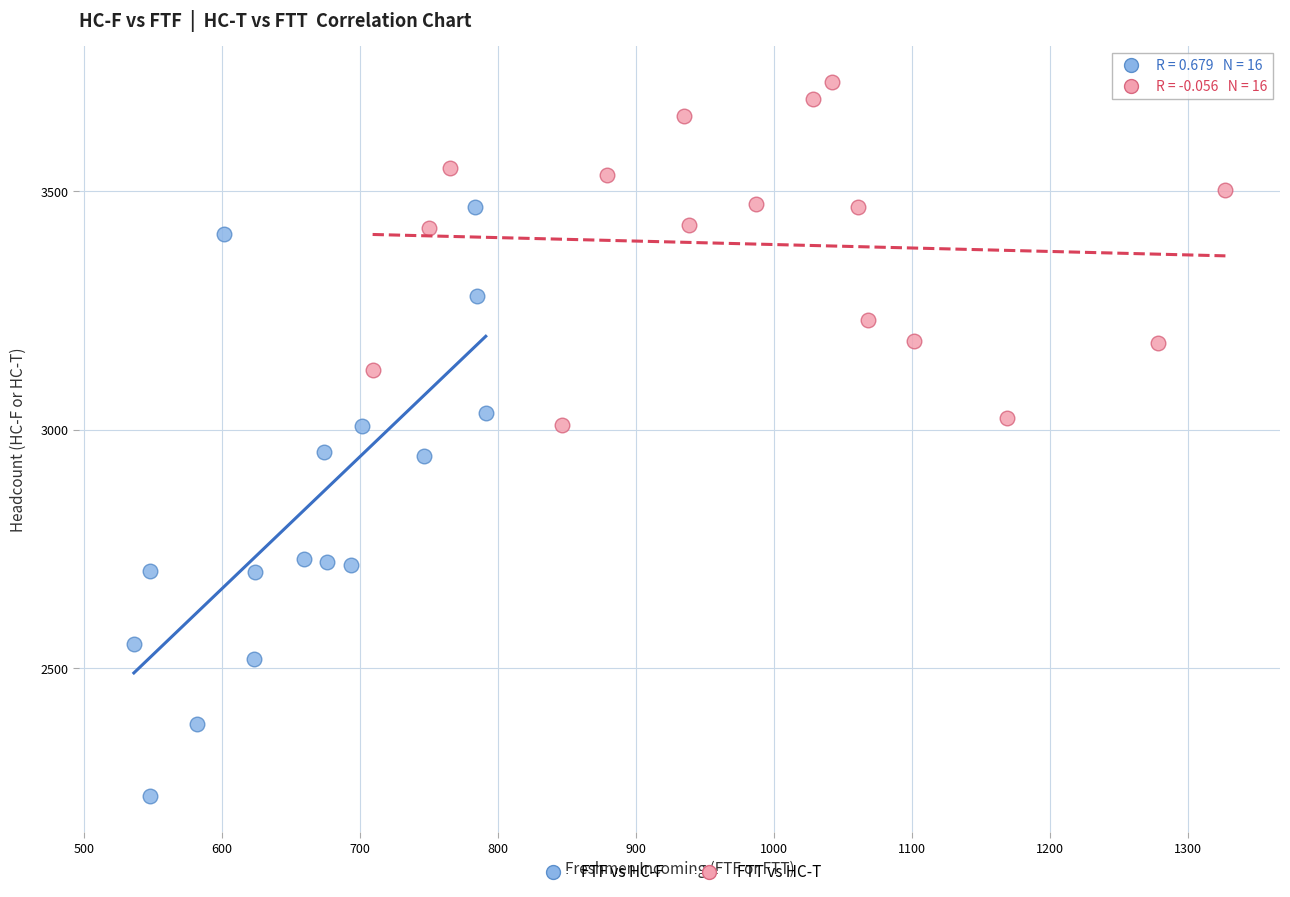

Which series reaches the minimum Y coordinate?

FTF vs HC-F